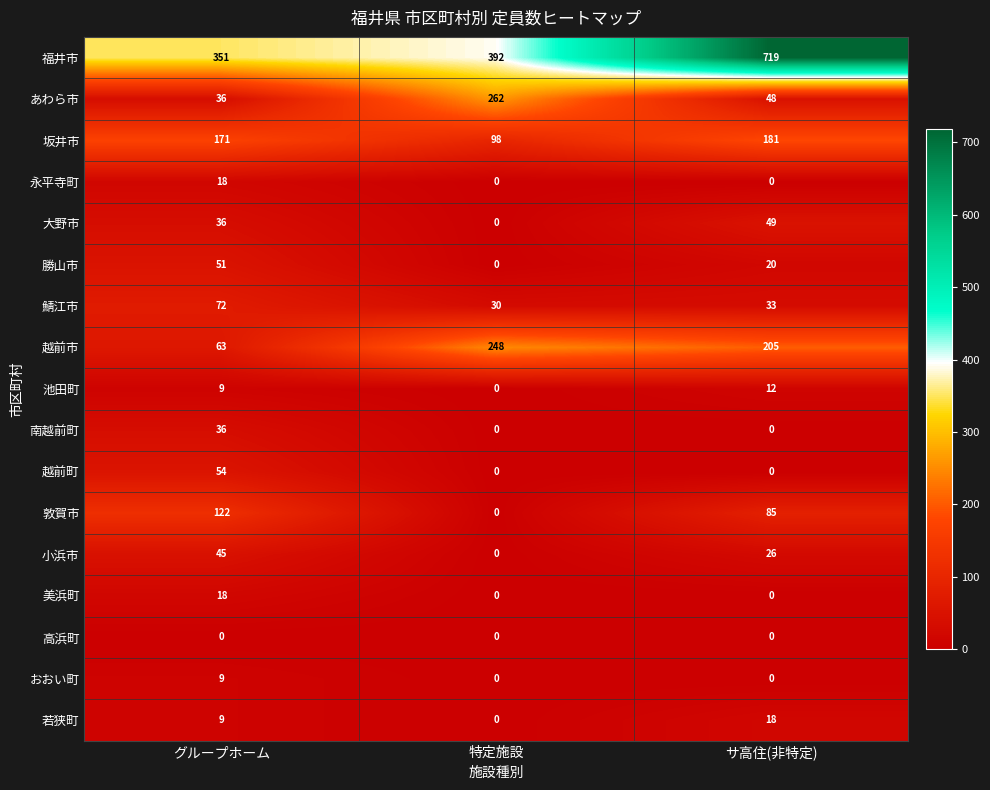

Which series has the largest total across all categories?

福井市